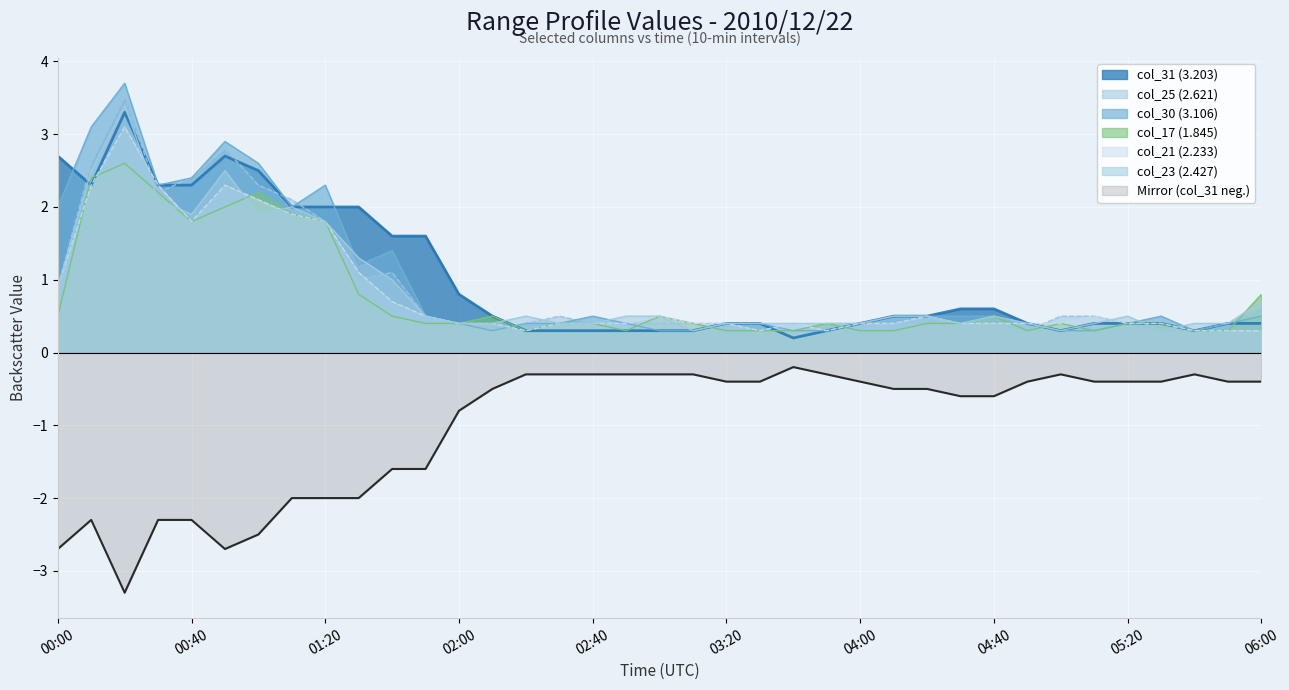

At which category is the sum across all series the highest?

00:20